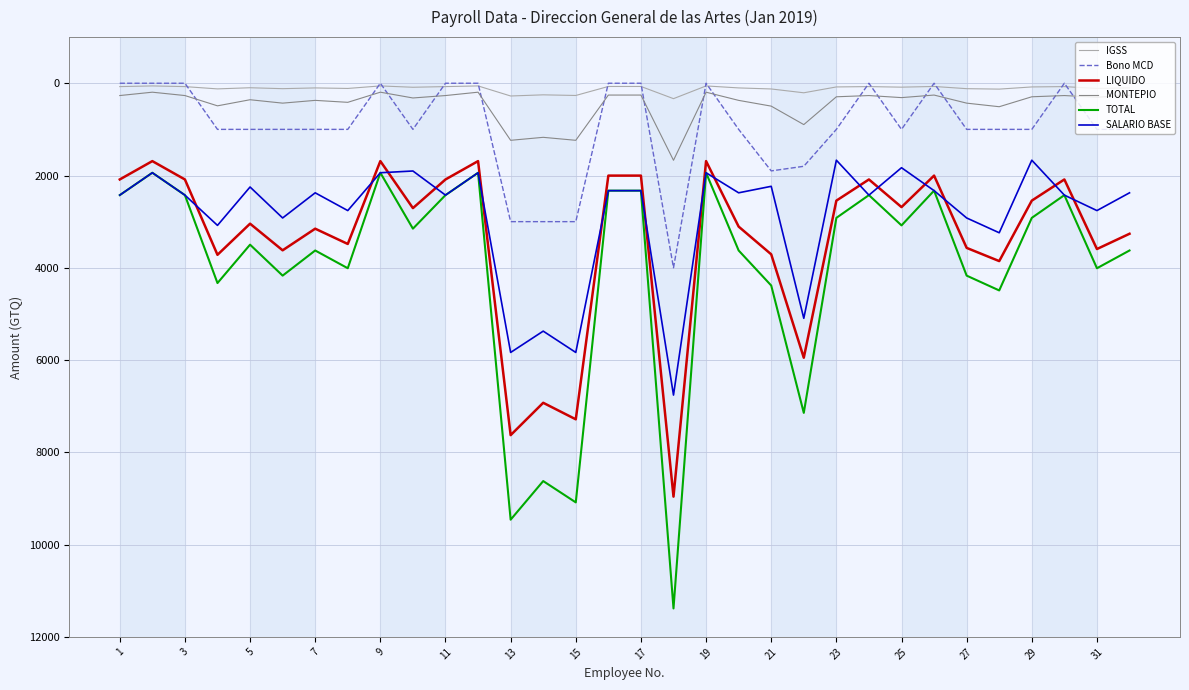

Rank the series by their maximum value, from highest to lowest.

TOTAL, LIQUIDO, SALARIO BASE, Bono MCD, MONTEPIO, IGSS